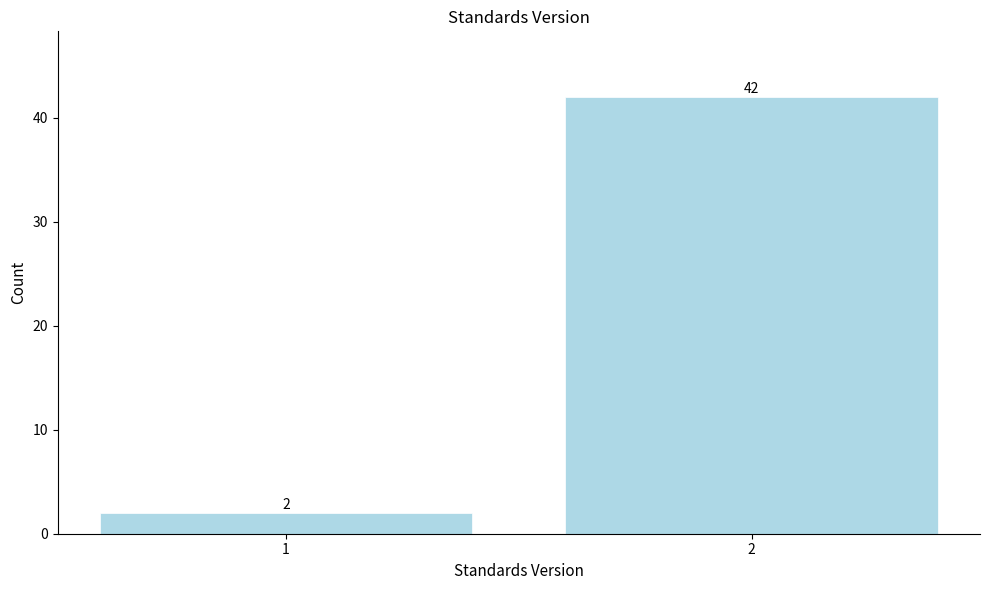

Reading left to right, what are all the values shown in this chart?

1=2	2=42